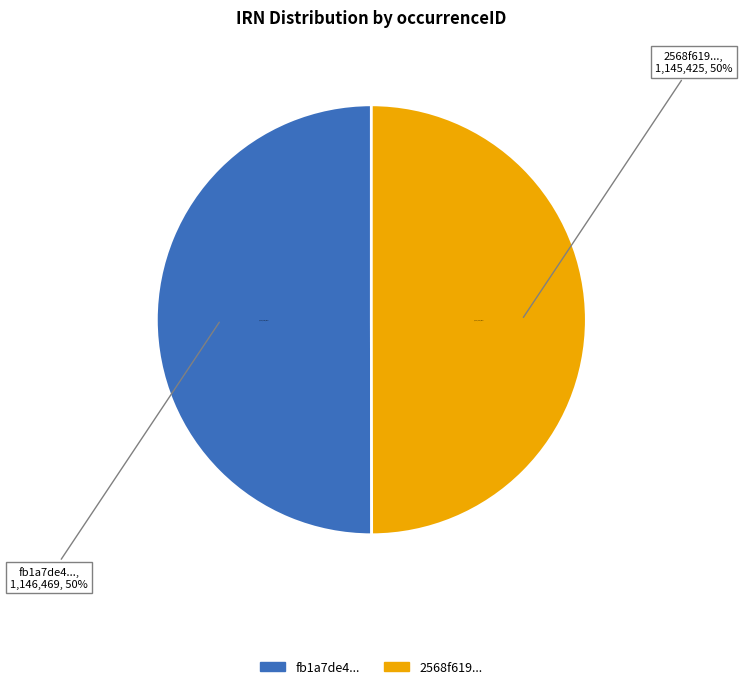

To the nearest percent, what percentage of the pie is 2568f619-a5c8-471c-b16b-69eeec3cad0a?

50%